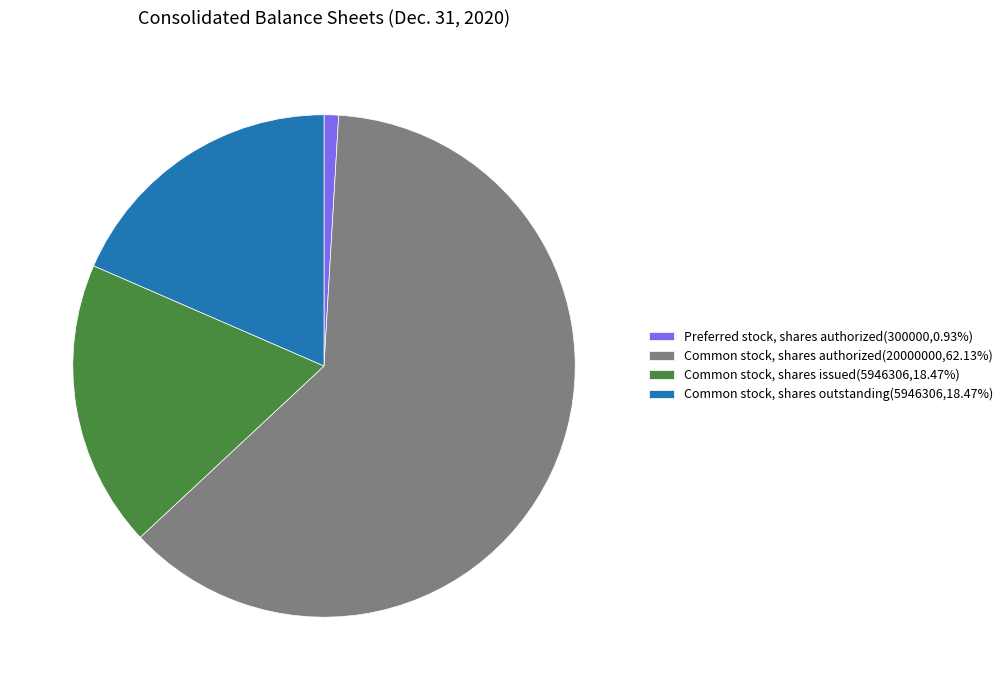

Which category has the smallest portion of the pie?

Preferred stock, shares authorized